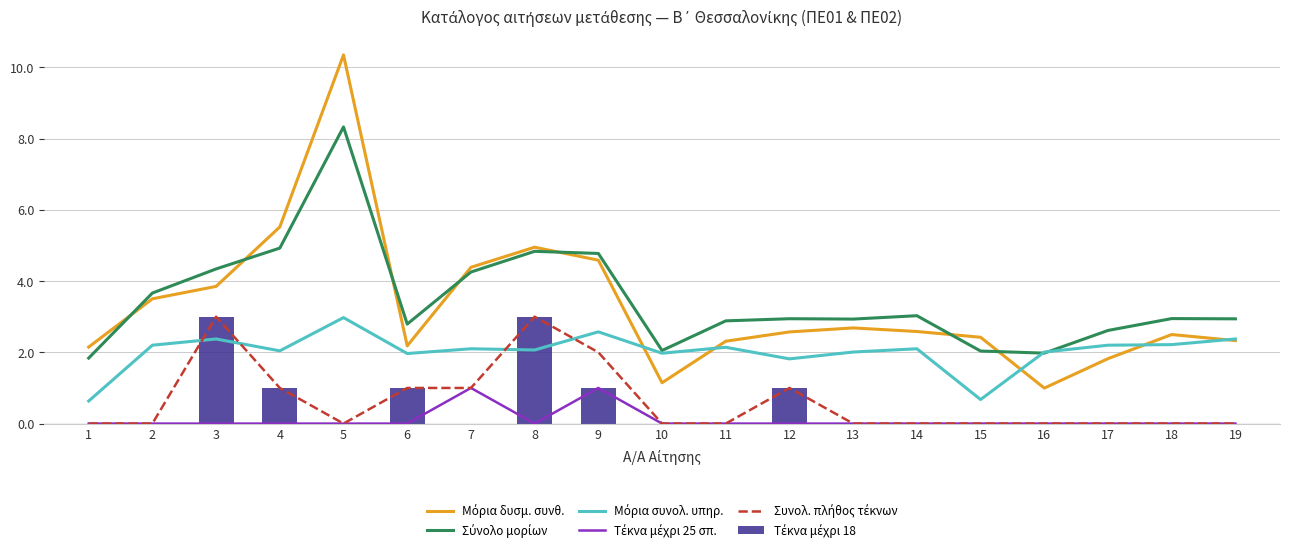

Reading right to left, list all the values displayed in this chart.

Μόρια δυσμ. συνθ.: 2.3	2.5	1.8	1.0	2.4	2.6	2.7	2.6	2.3	1.1	4.6	5.0	4.4	2.2	10.3	5.5	3.9	3.5	2.1
Σύνολο μορίων: 2.9	2.9	2.6	2.0	2.0	3.0	2.9	2.9	2.9	2.1	4.8	4.8	4.3	2.8	8.3	4.9	4.3	3.7	1.8
Μόρια συνολ. υπηρ.: 2.4	2.2	2.2	2.0	0.7	2.1	2.0	1.8	2.1	2.0	2.6	2.1	2.1	2.0	3.0	2.0	2.4	2.2	0.6
Τέκνα μέχρι 25 σπ.: 0.0	0.0	0.0	0.0	0.0	0.0	0.0	0.0	0.0	0.0	1.0	0.0	1.0	0.0	0.0	0.0	0.0	0.0	0.0
Συνολ. πλήθος τέκνων: 0.0	0.0	0.0	0.0	0.0	0.0	0.0	1.0	0.0	0.0	2.0	3.0	1.0	1.0	0.0	1.0	3.0	0.0	0.0
Τέκνα μέχρι 18: 0.0	0.0	0.0	0.0	0.0	0.0	0.0	1.0	0.0	0.0	1.0	3.0	0.0	1.0	0.0	1.0	3.0	0.0	0.0